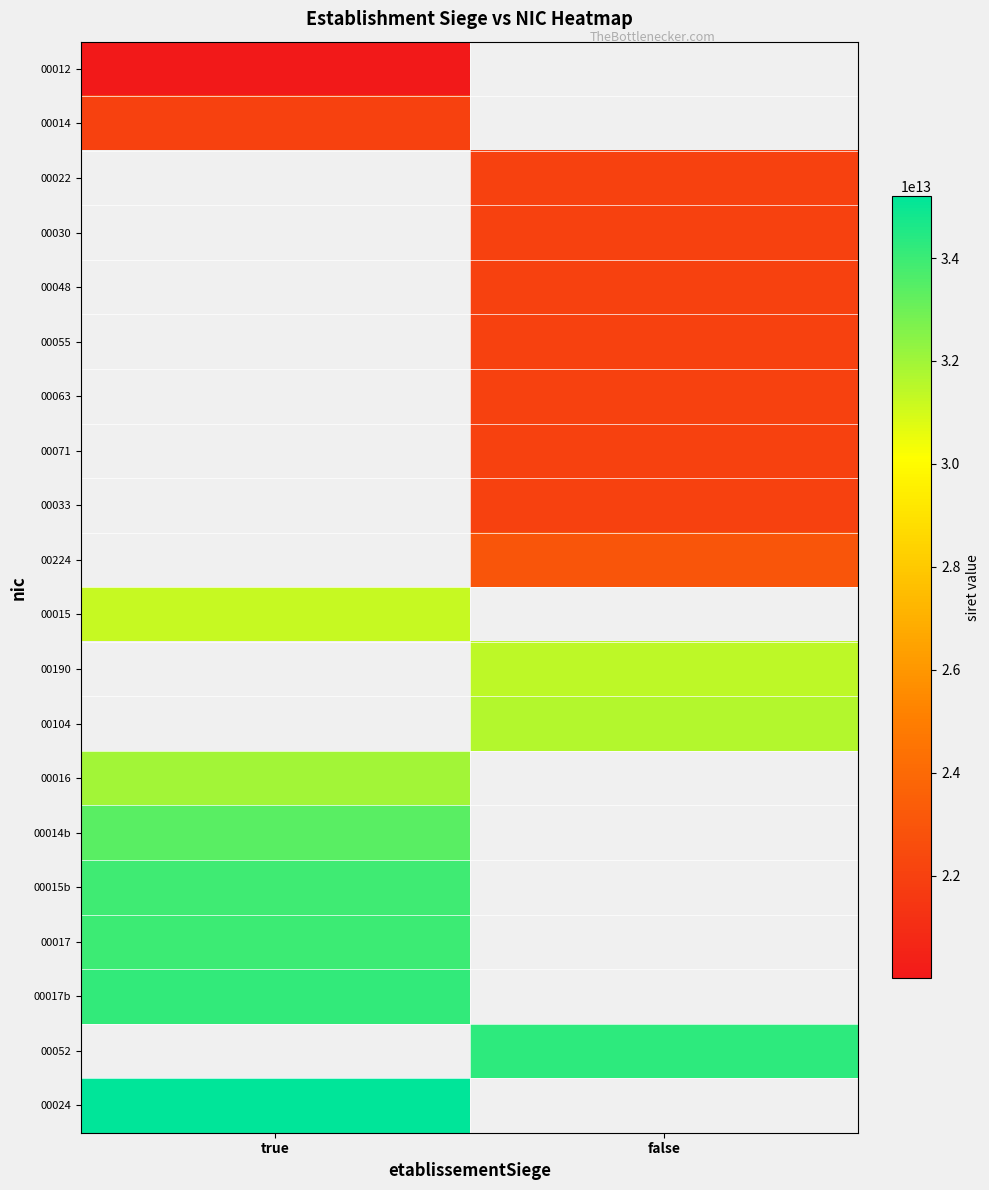

What is the spread (max minus min) of values at true?

15206462700012.0